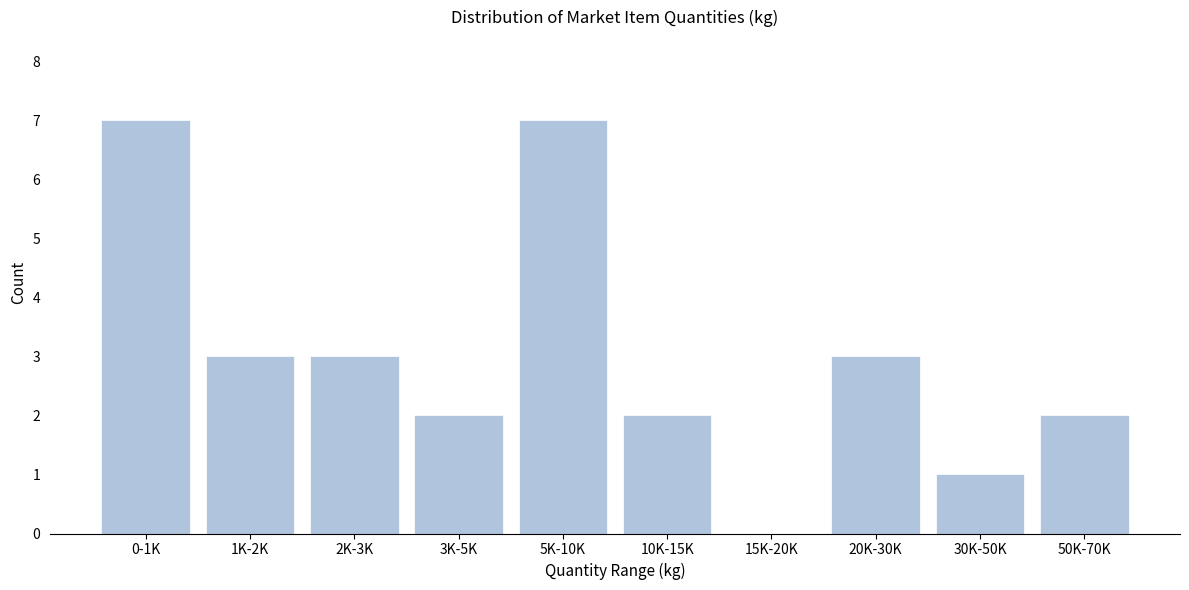

Reading left to right, transcribe all the data shown in this chart.

0-1K=7	1K-2K=3	2K-3K=3	3K-5K=2	5K-10K=7	10K-15K=2	15K-20K=0	20K-30K=3	30K-50K=1	50K-70K=2